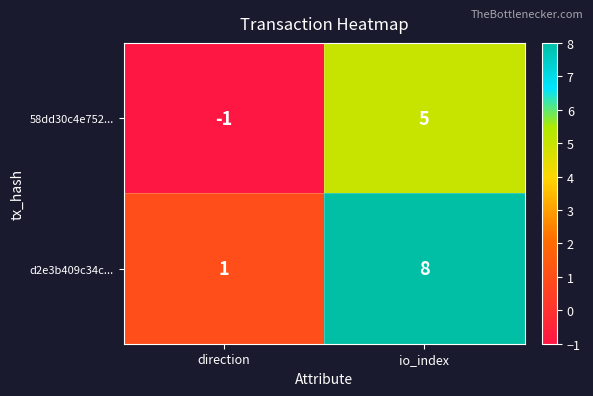

Reading left to right, list all the values displayed in this chart.

58dd30c4e752...: -1	5
d2e3b409c34c...: 1	8